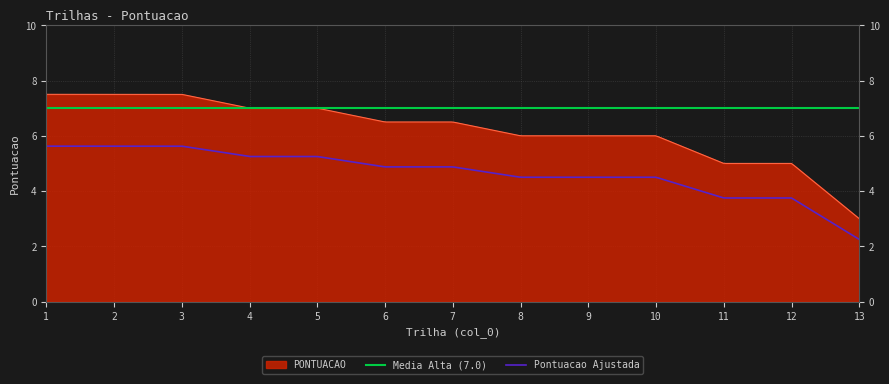

What is the change in value from 3 to 5?

-0.5